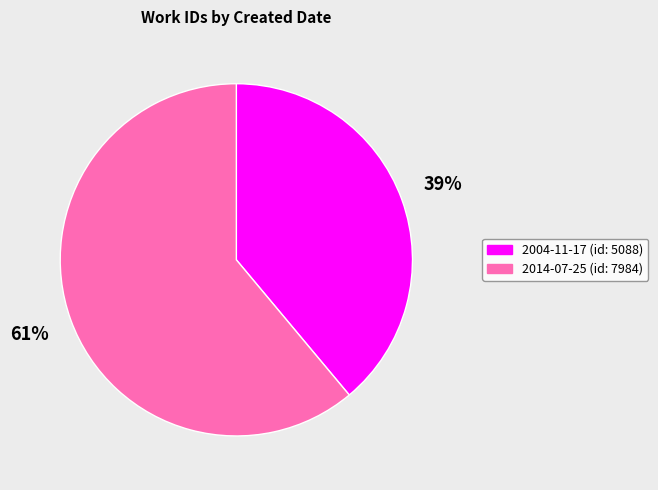

Approximately how many times larger is the value at 2004-11-17 compared to 2014-07-25?

0.6